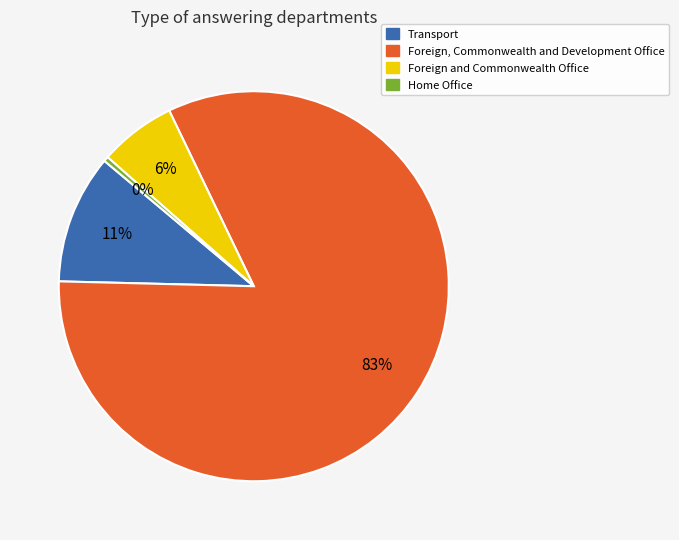

Which category accounts for the majority?

Foreign, Commonwealth and Development Office